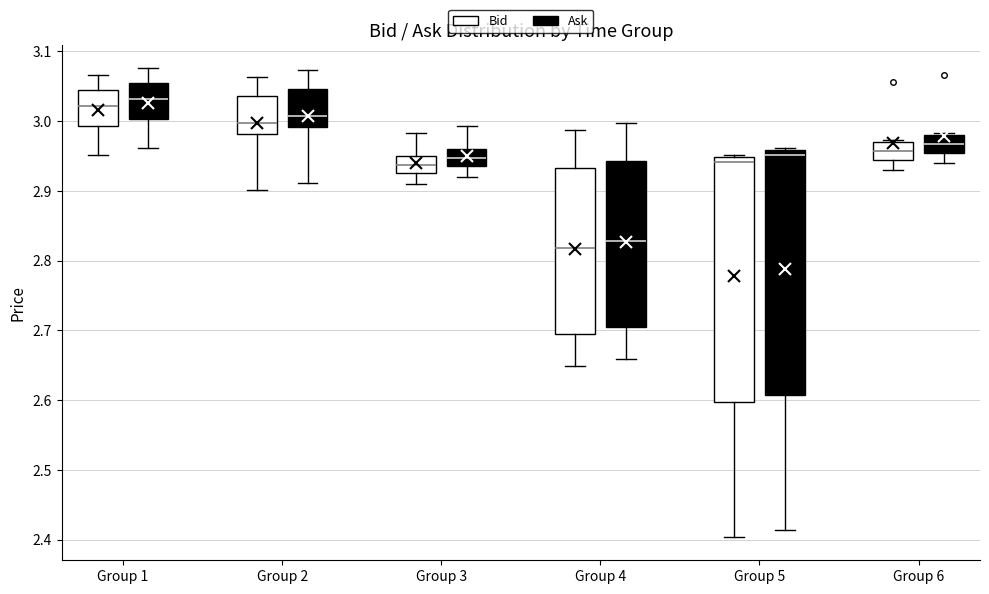

Where is the lower edge of the box for Group 6 (Ask) on the y-axis? The values are not printed on the chart, so give them approximately, as read against the axis.

2.95